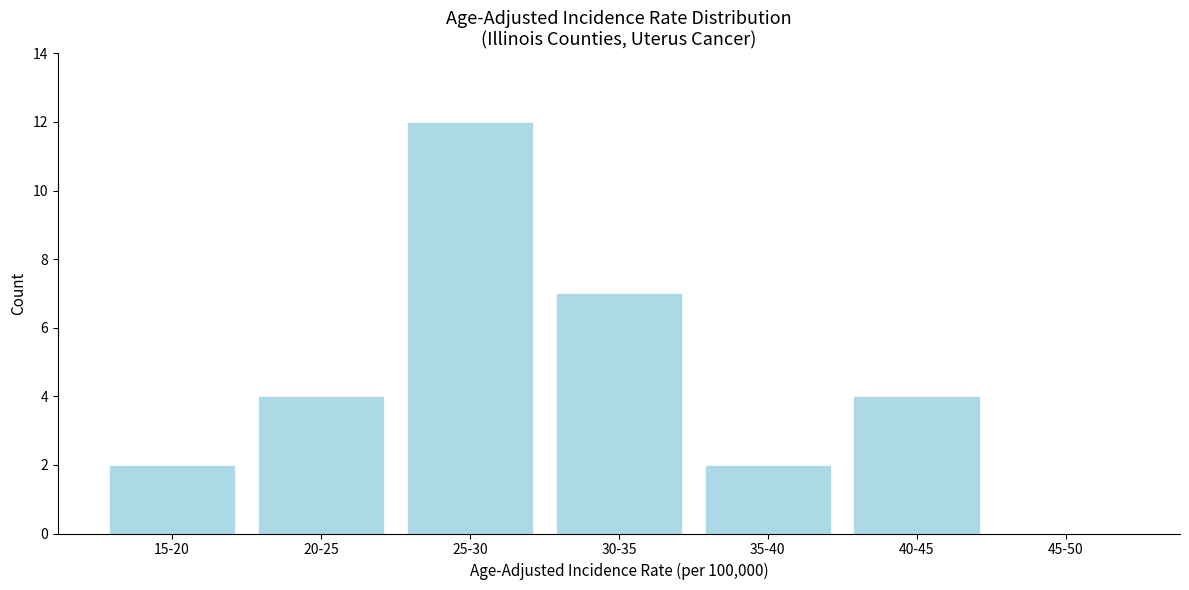

Reading left to right, list all the values displayed in this chart.

15-20=2	20-25=4	25-30=12	30-35=7	35-40=2	40-45=4	45-50=0